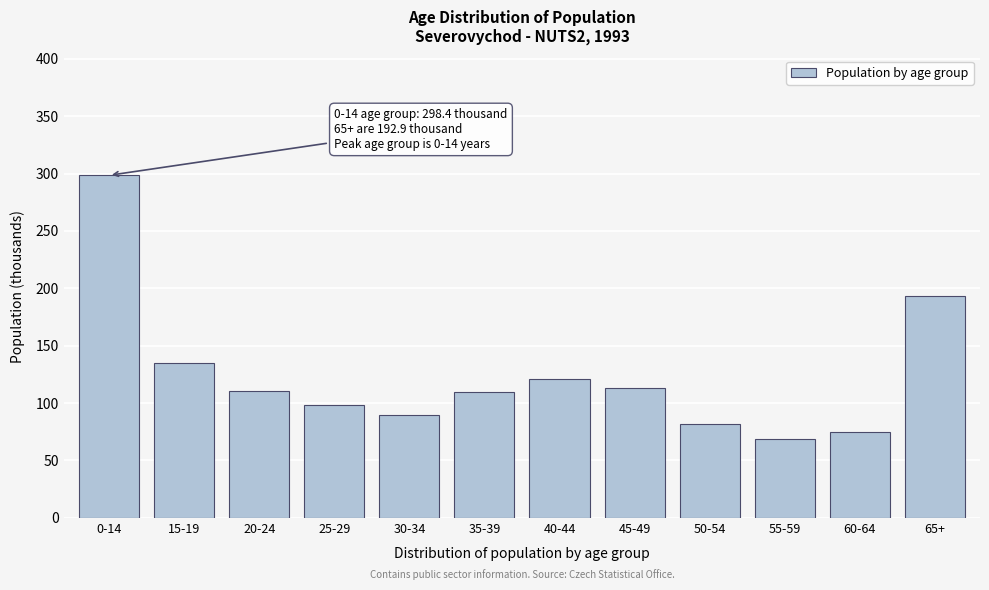

The chart shows a value of 109.3 at 35-39. True or false?

True